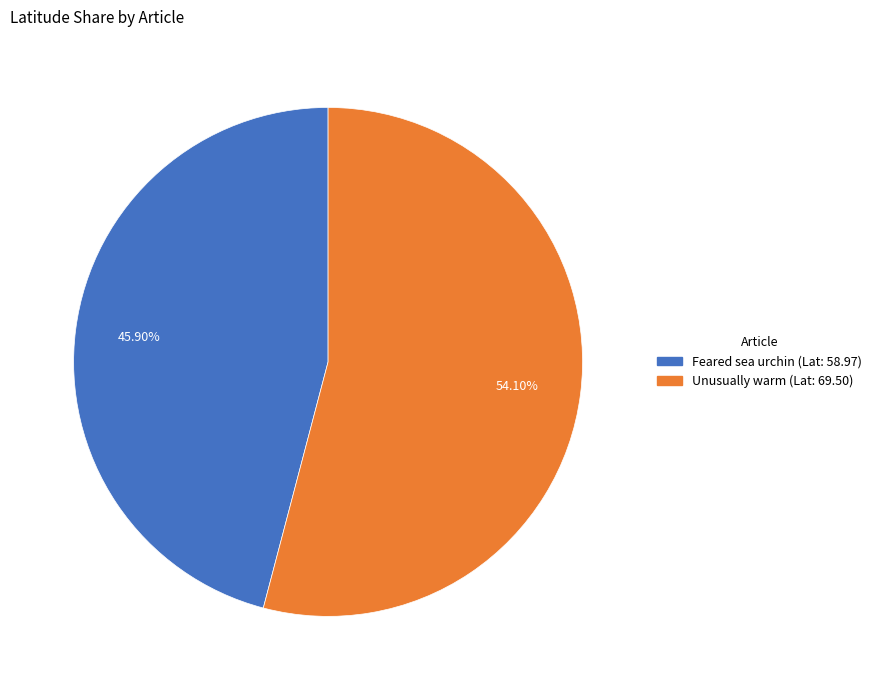

Is there a majority slice in this chart?

Yes